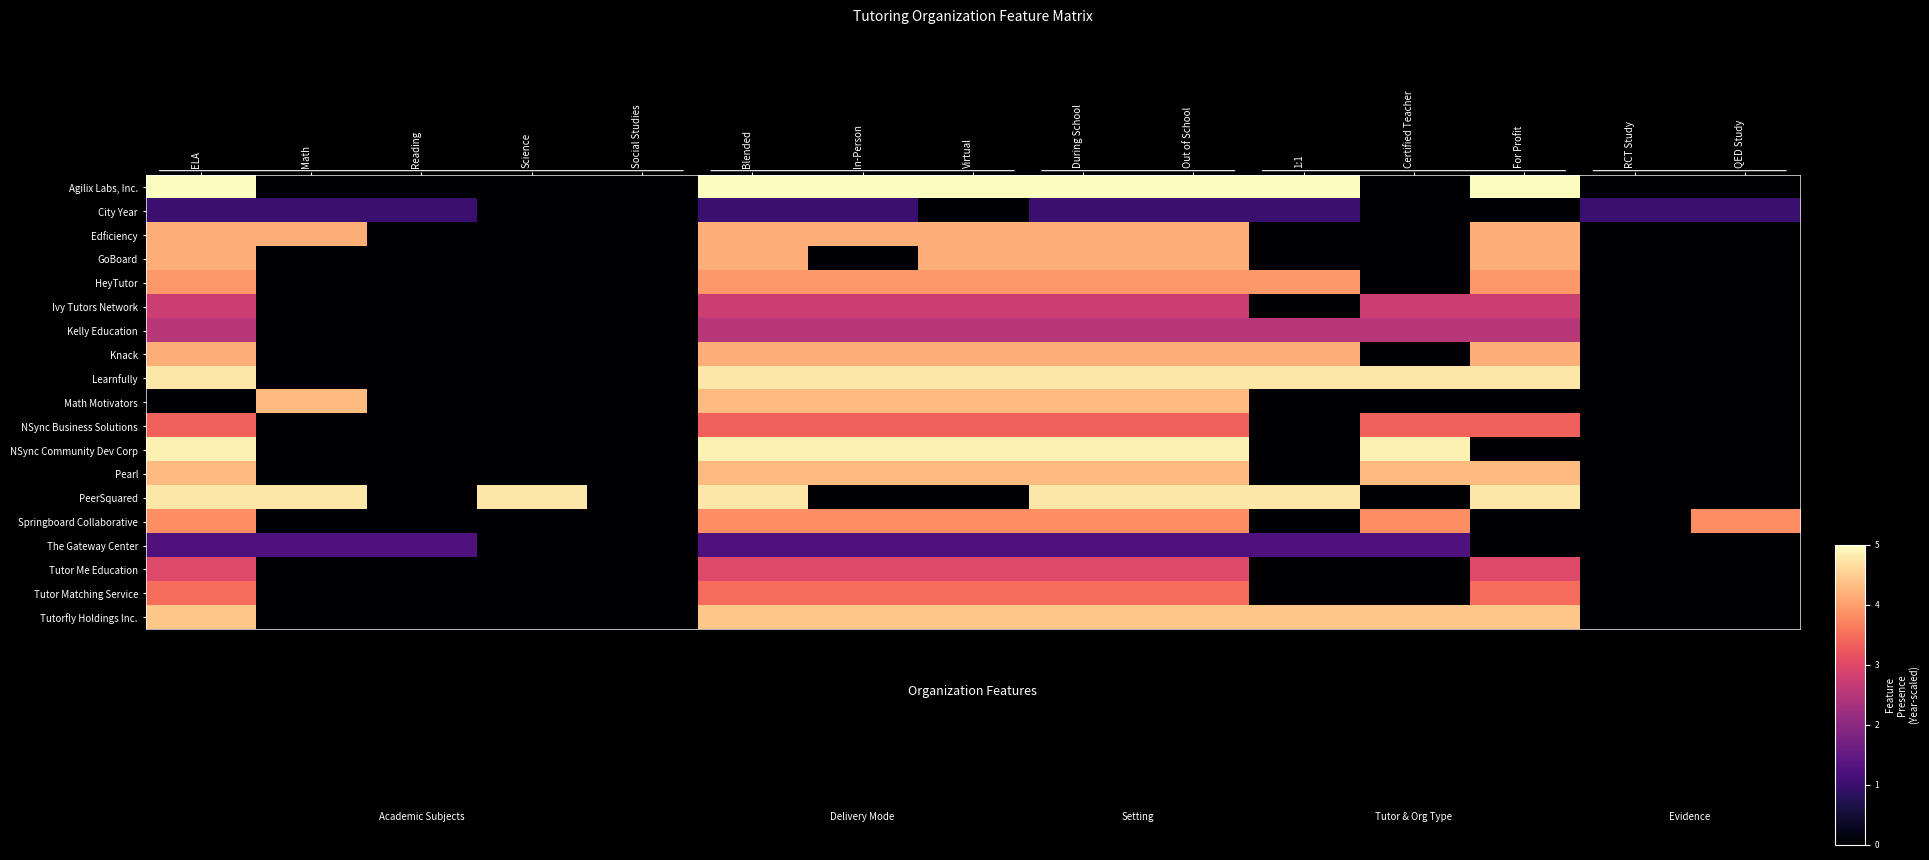

Which series has the widest spread of values?

Agilix Labs, Inc.